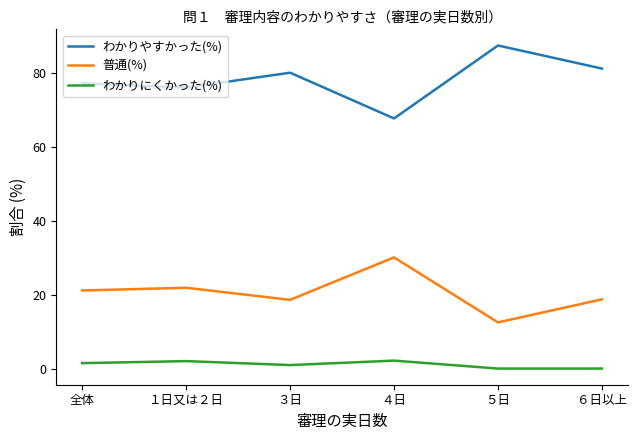

The 普通(%) series shows 18.8 at ６日以上. True or false?

True